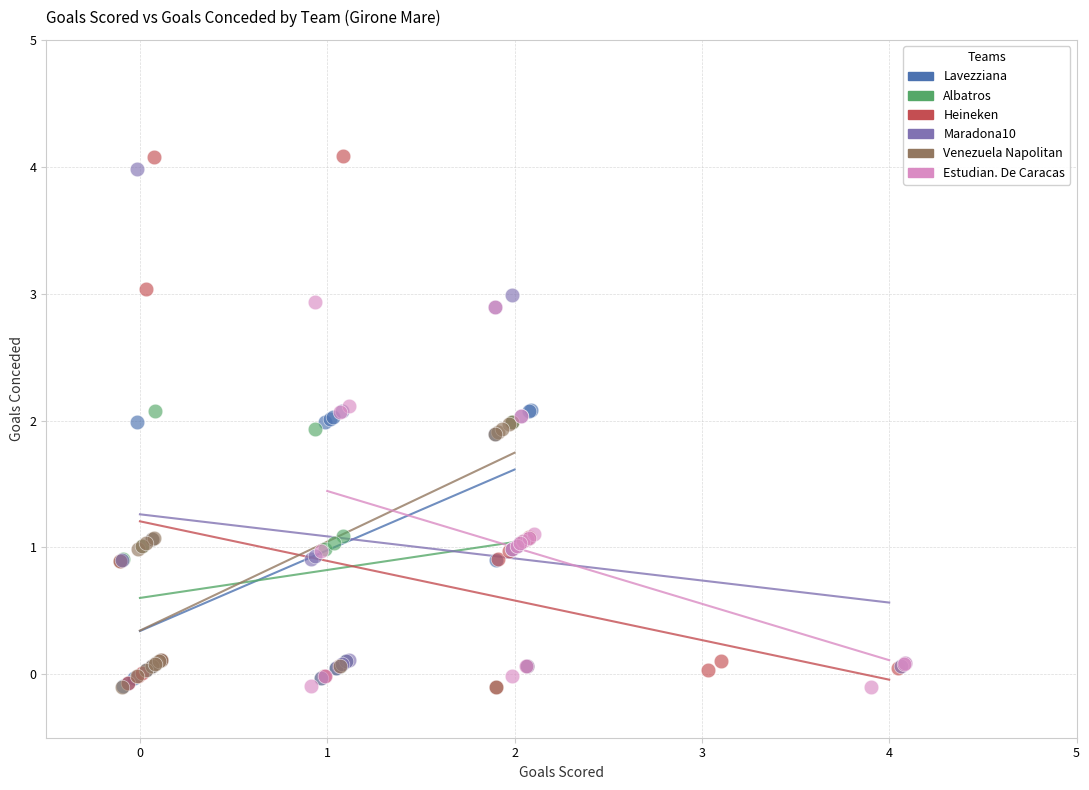

Which series has the widest spread of Y values?

Heineken